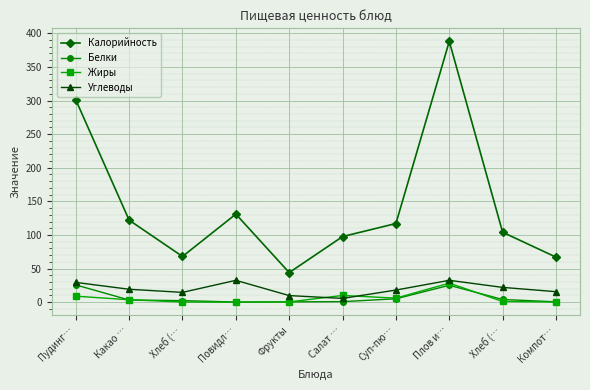

At which label is Калорийность closest to 216?

Пудинг…